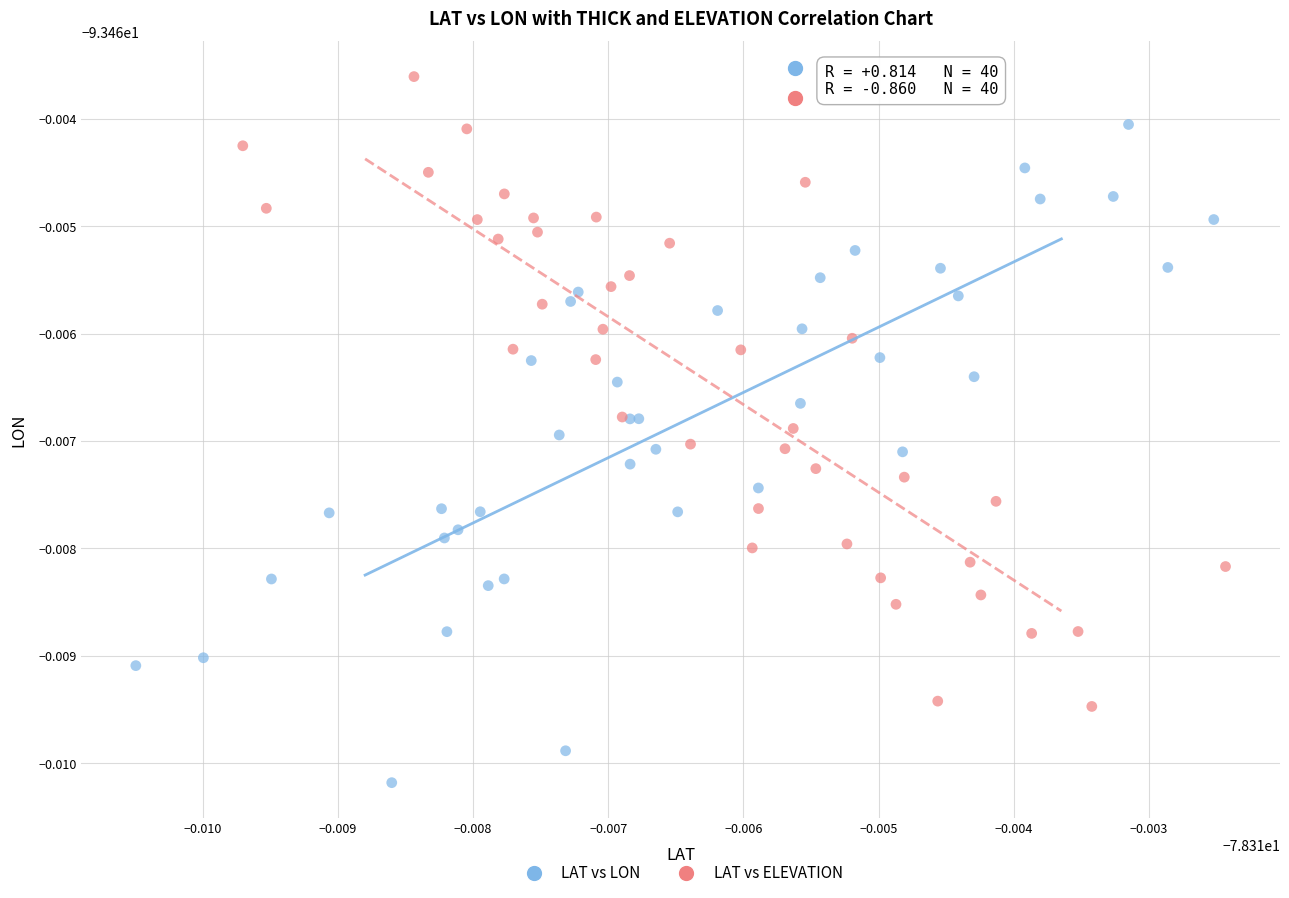

What are all the series names shown in the legend?

LAT vs LON, LAT vs ELEVATION